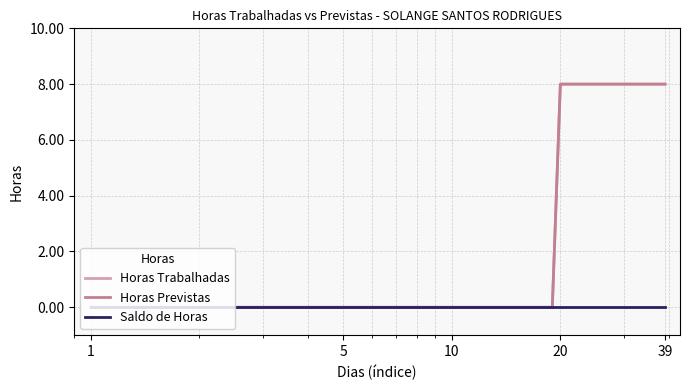

True or false: Horas Trabalhadas and Saldo de Horas intersect in this chart.

False